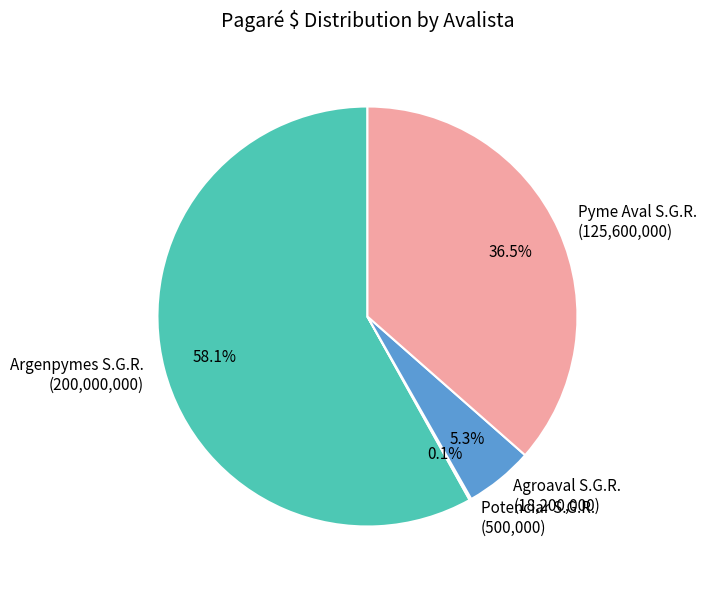

To the nearest percent, what percentage of the pie is Agroaval S.G.R.?

5%